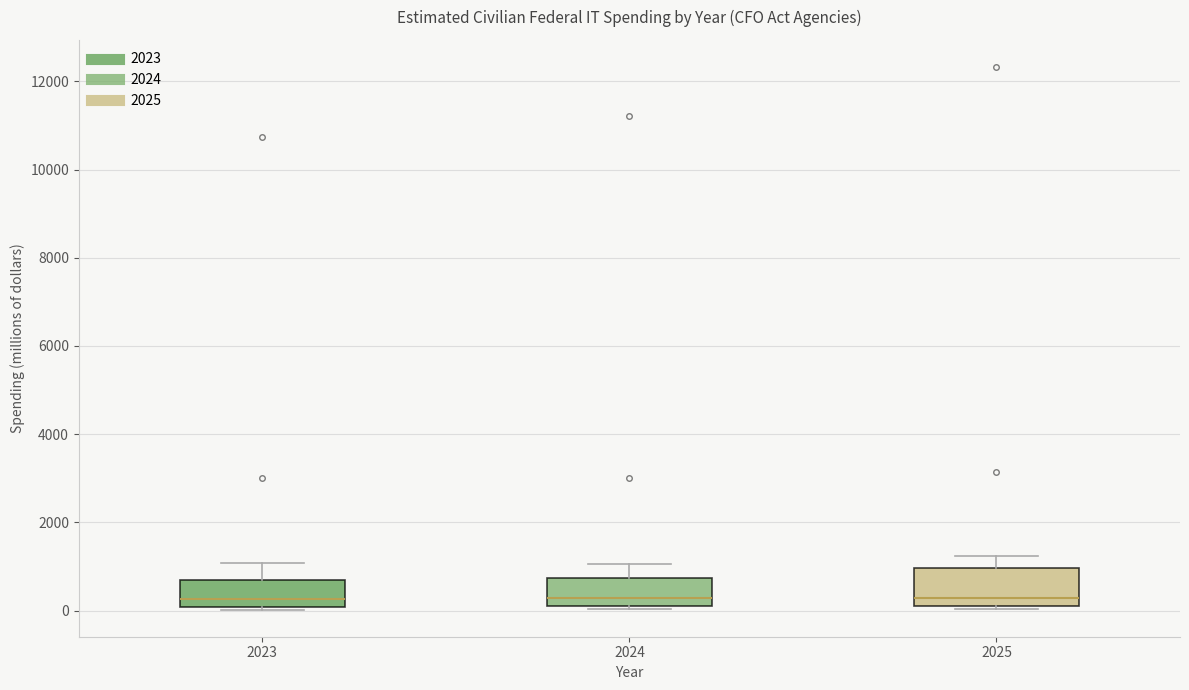

Reading left to right, read every box against the y-axis: the position of its median line, the range the box covers, and the ends of its whiskers. The values are not printed on the chart, so give them approximately, as read against the axis.

2023: median 200, box 0 to 600, whiskers 0 (just below the box's lower edge) to 1000
2024: median 200 (just above the box's lower edge), box 200 to 800, whiskers 0 to 1000
2025: median 200 (just above the box's lower edge), box 200 to 1000, whiskers 0 to 1200